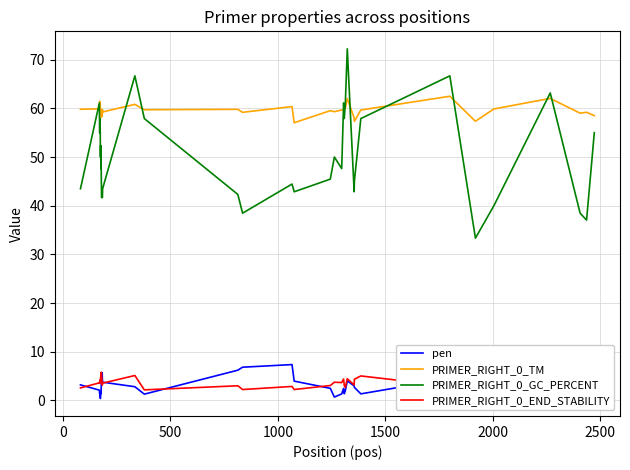

In PRIMER_RIGHT_0_END_STABILITY, how many points are higher than both neighbors (excluding endpoints)?

12